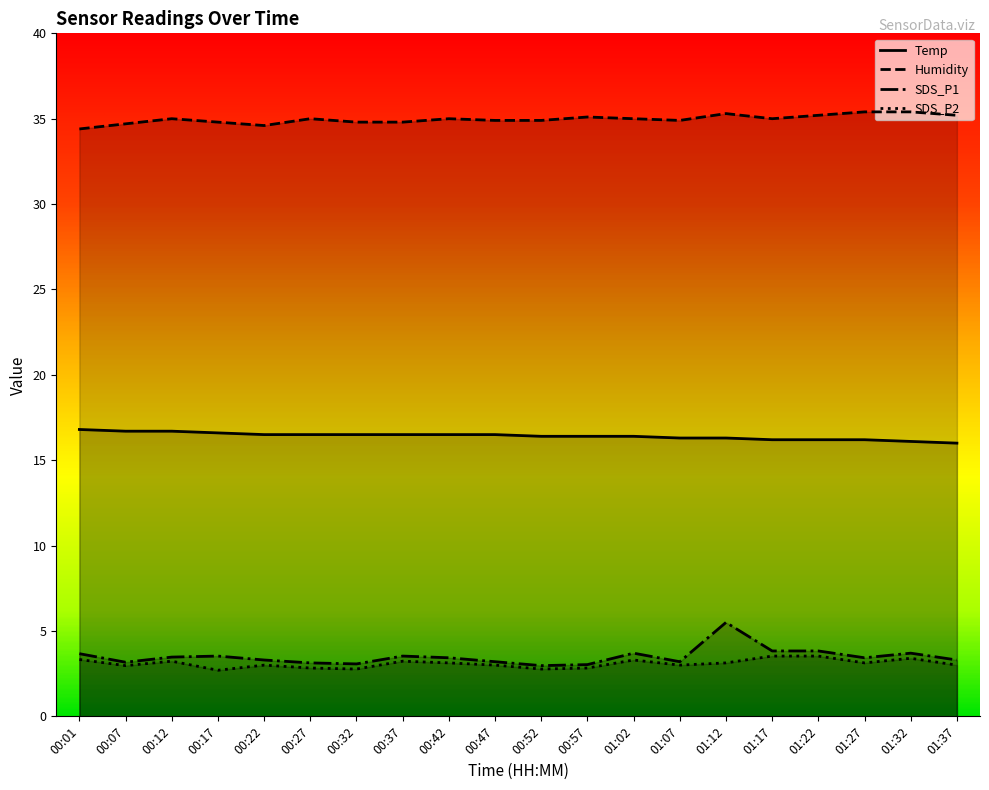

True or false: SDS_P2 has a value of 3.4 at 01:32.

True